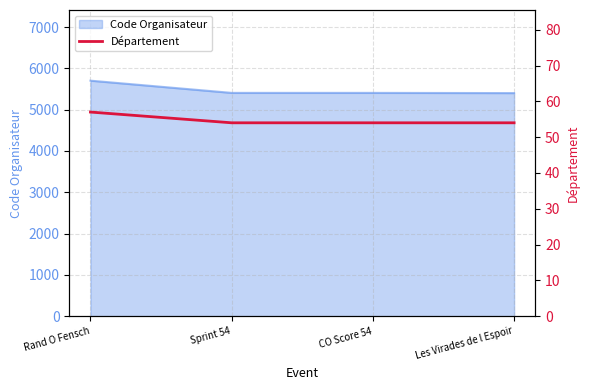

Reading left to right, list all the values displayed in this chart.

57	54	54	54